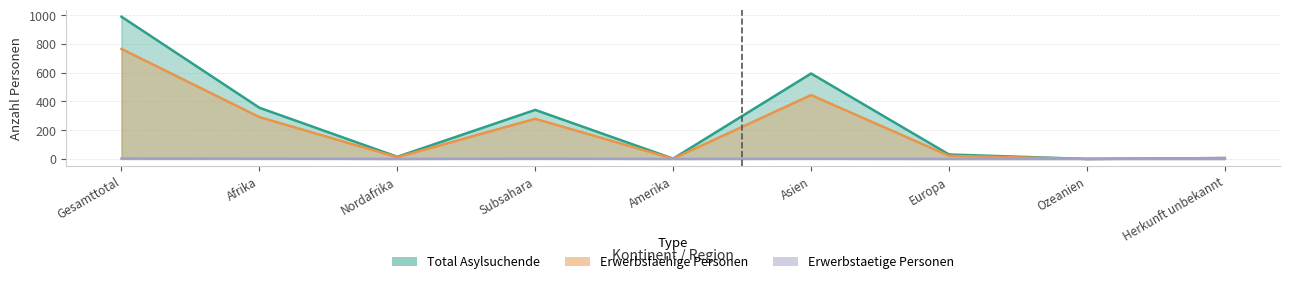

At which label is Erwerbstaetige Personen closest to 1?

Asien